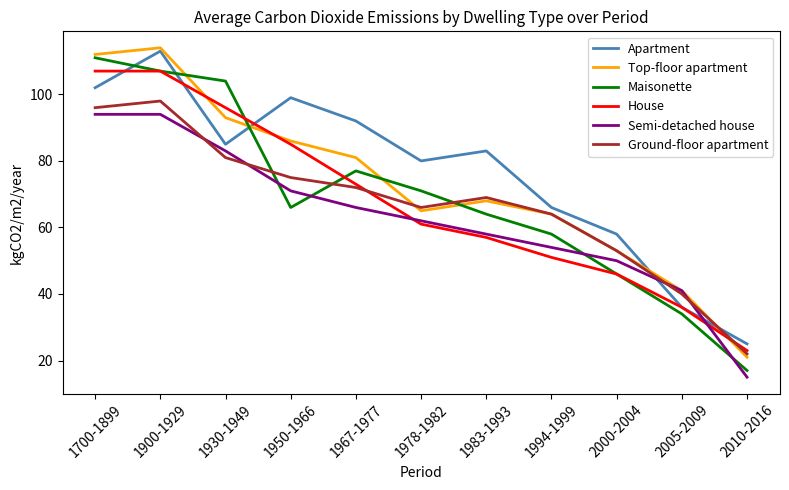

At which category does Maisonette reach its first local valley?

1950-1966